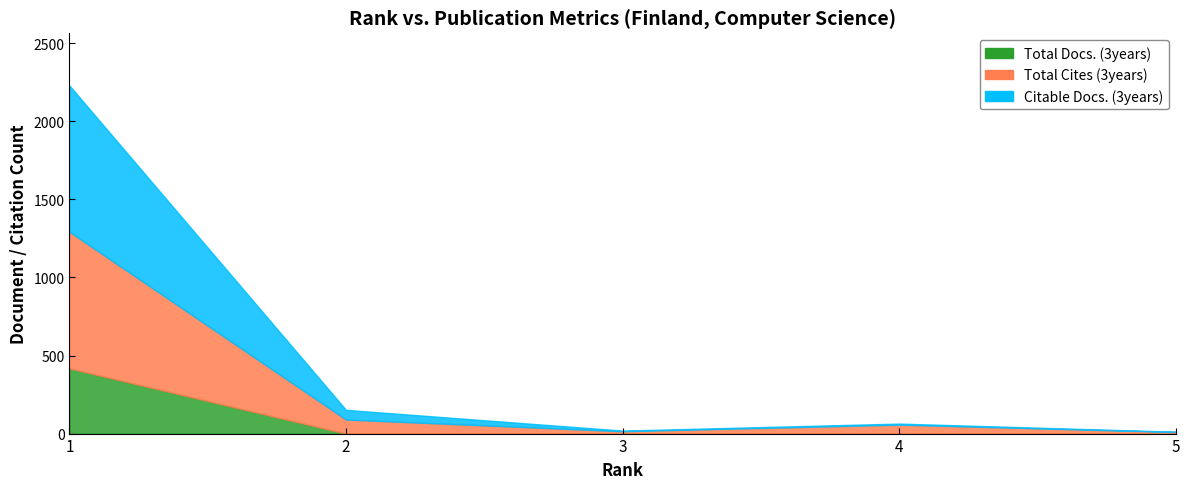

True or false: Citable Docs. (3years) has a value of 1 at 5.

False